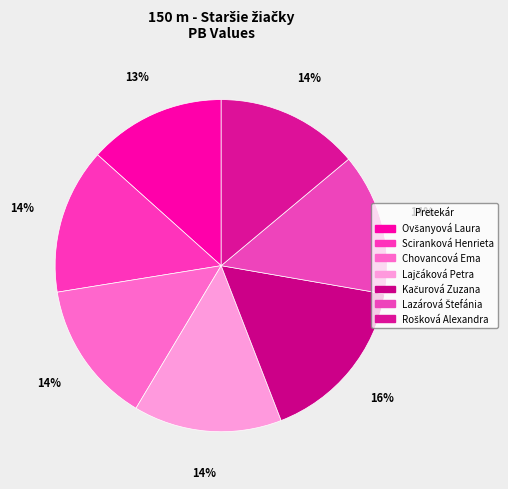

Rank the categories by value from highest to lowest.

Kačurová Zuzana, Lajčáková Petra, Sciranková Henrieta, Rošková Alexandra, Chovancová Ema, Lazárová Štefánia, Ovšanyová Laura